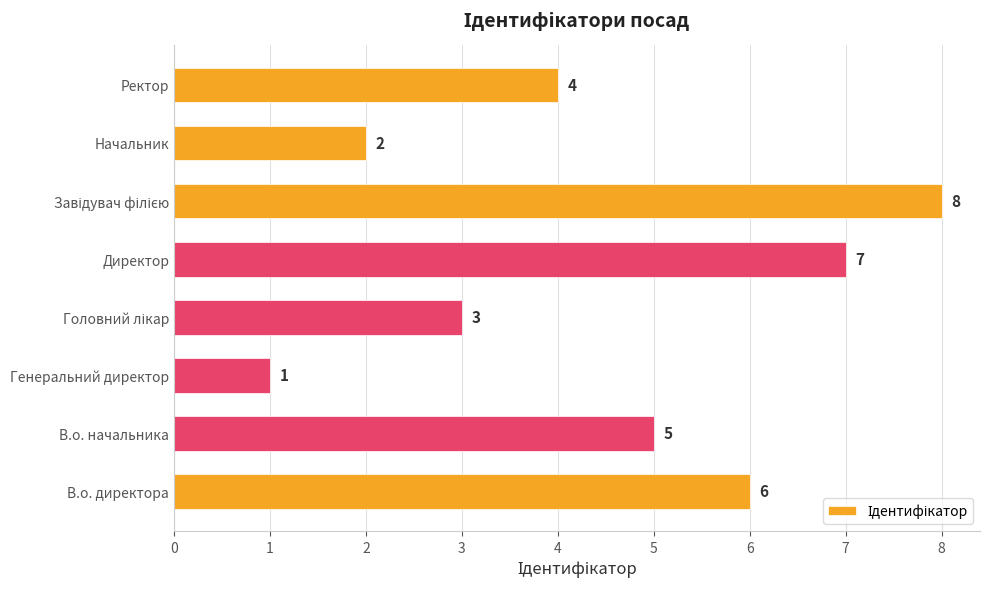

How many values are between 3 and 7?

5